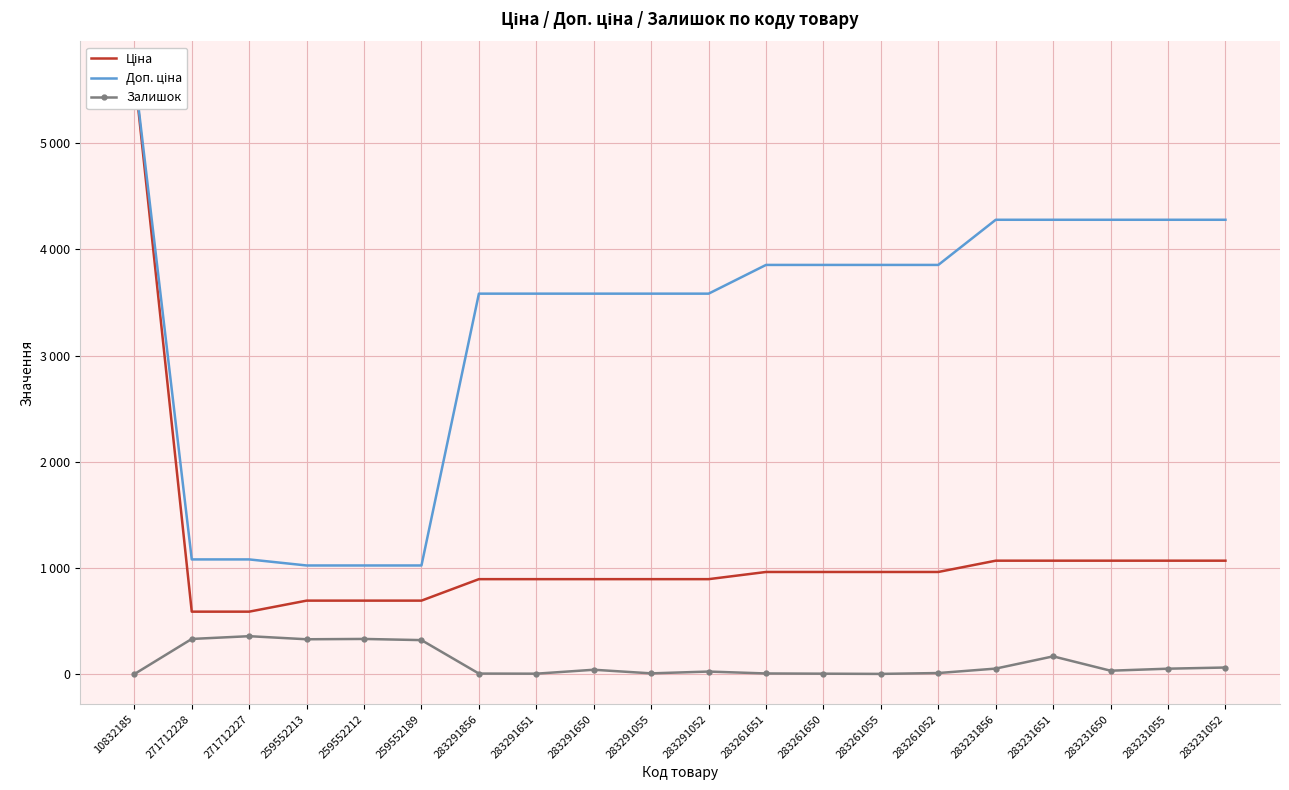

How many lines are shown in the chart?

3